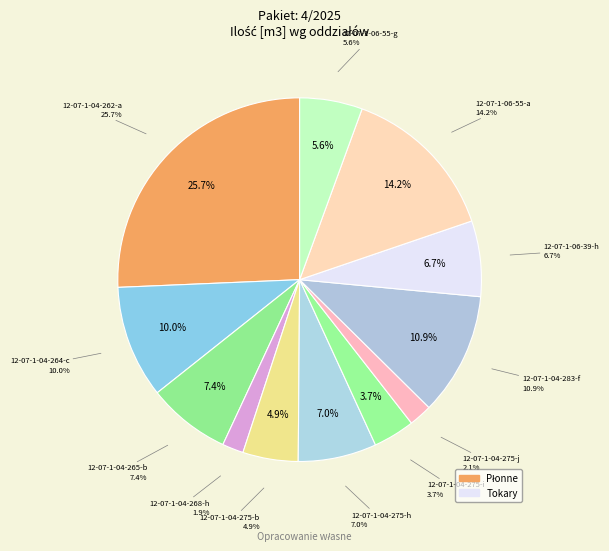

True or false: 12-07-1-06-55-a accounts for 14% of the total.

True